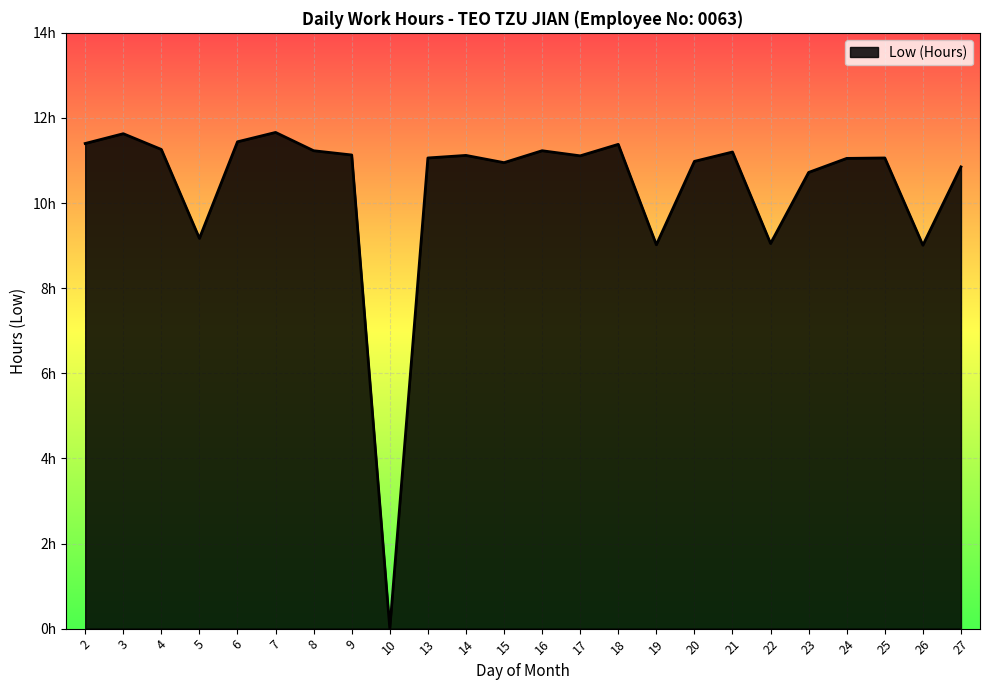

Does the chart have visible grid lines?

Yes